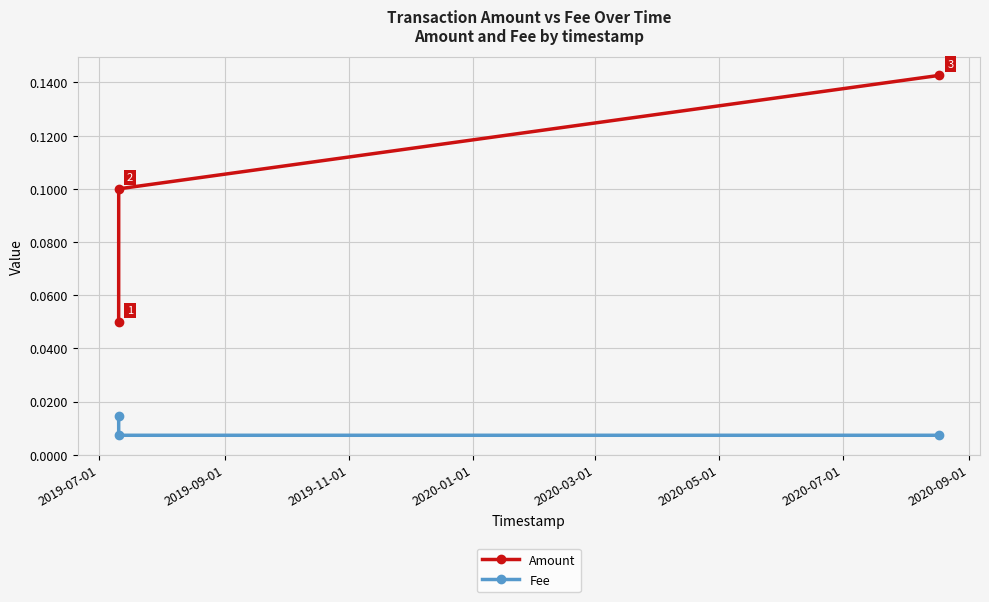

How many Amount values are between 0 and 1?

3